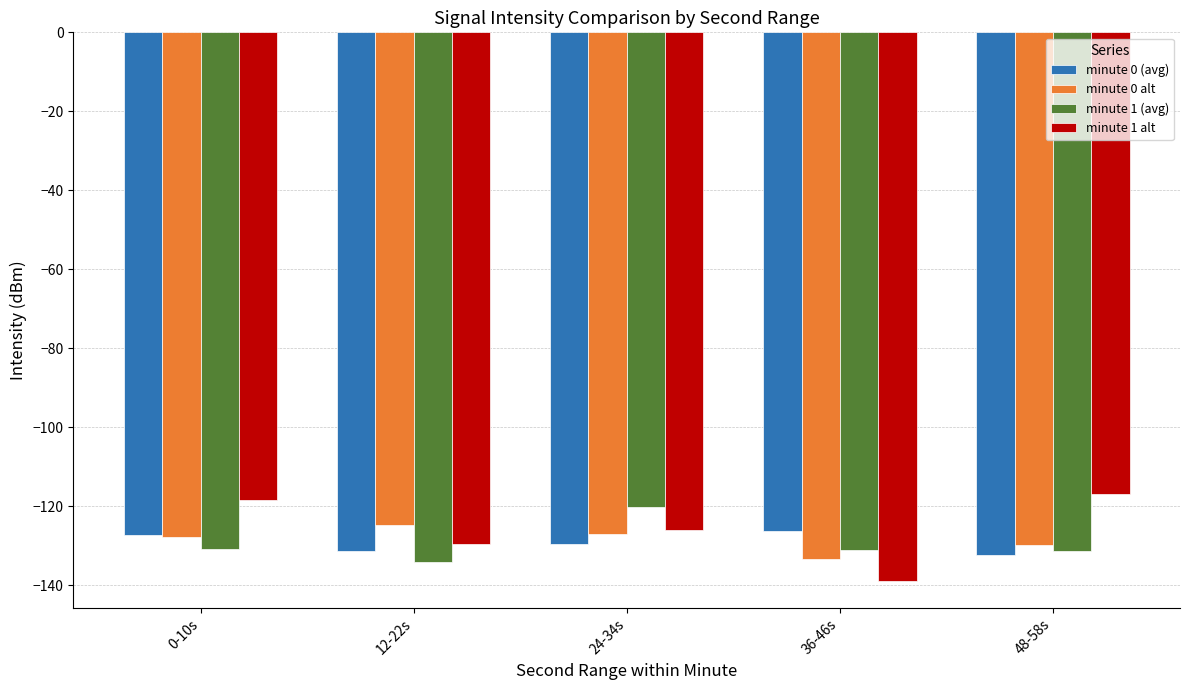

How many data points does each series have?

5